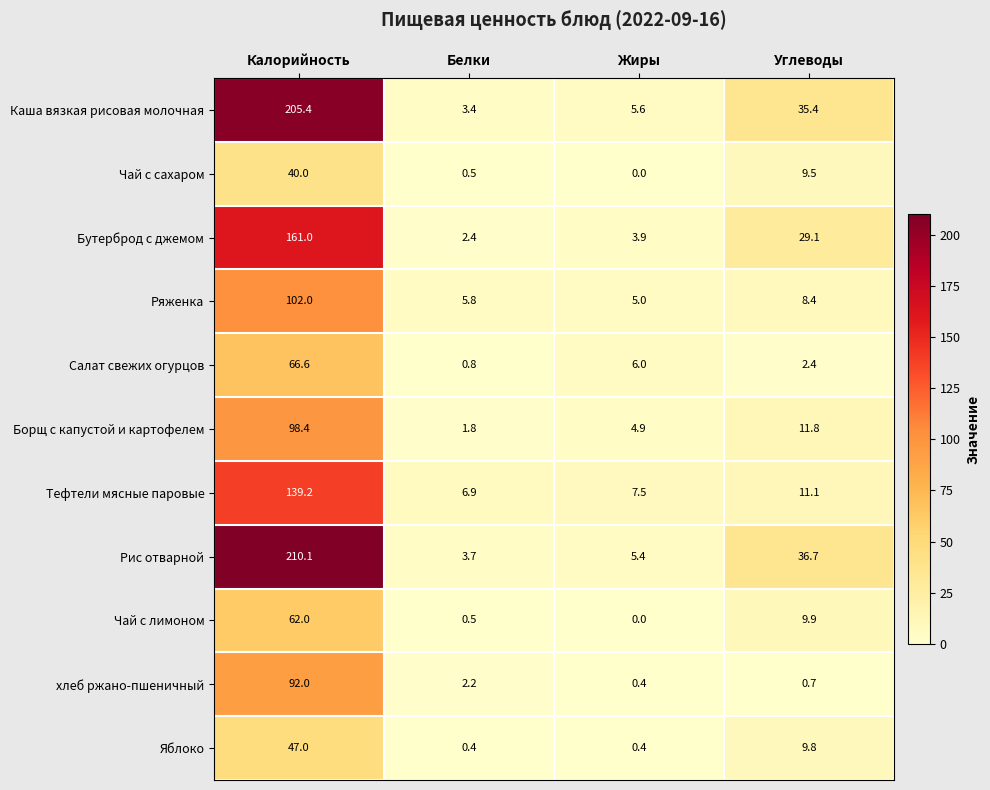

Is the value of Рис отварной at Калорийность greater than the value of Борщ с капустой и картофелем at Жиры?

Yes